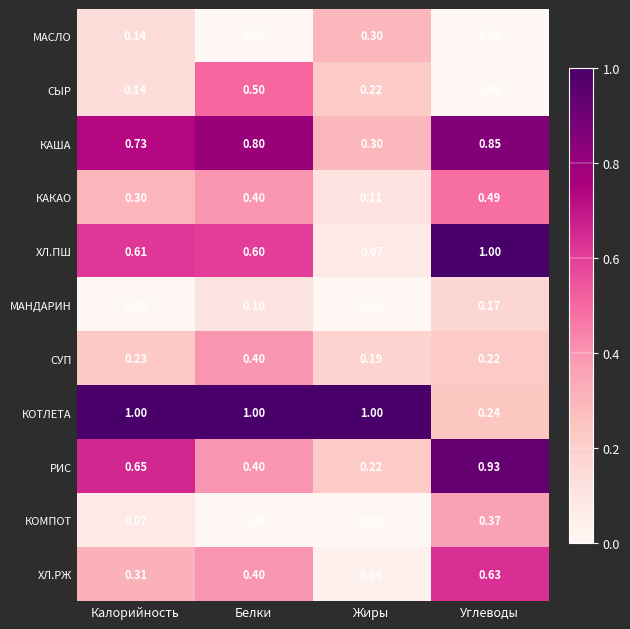

Which series has the widest spread of values?

ХЛ.ПШ